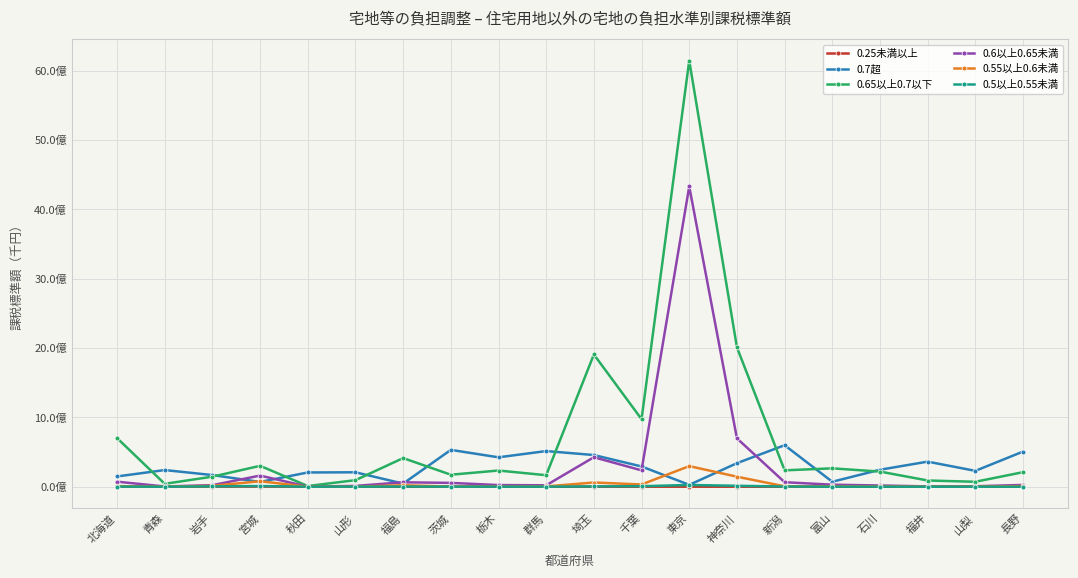

At which label does 0.5以上0.55未満 first exceed 1022375?

北海道